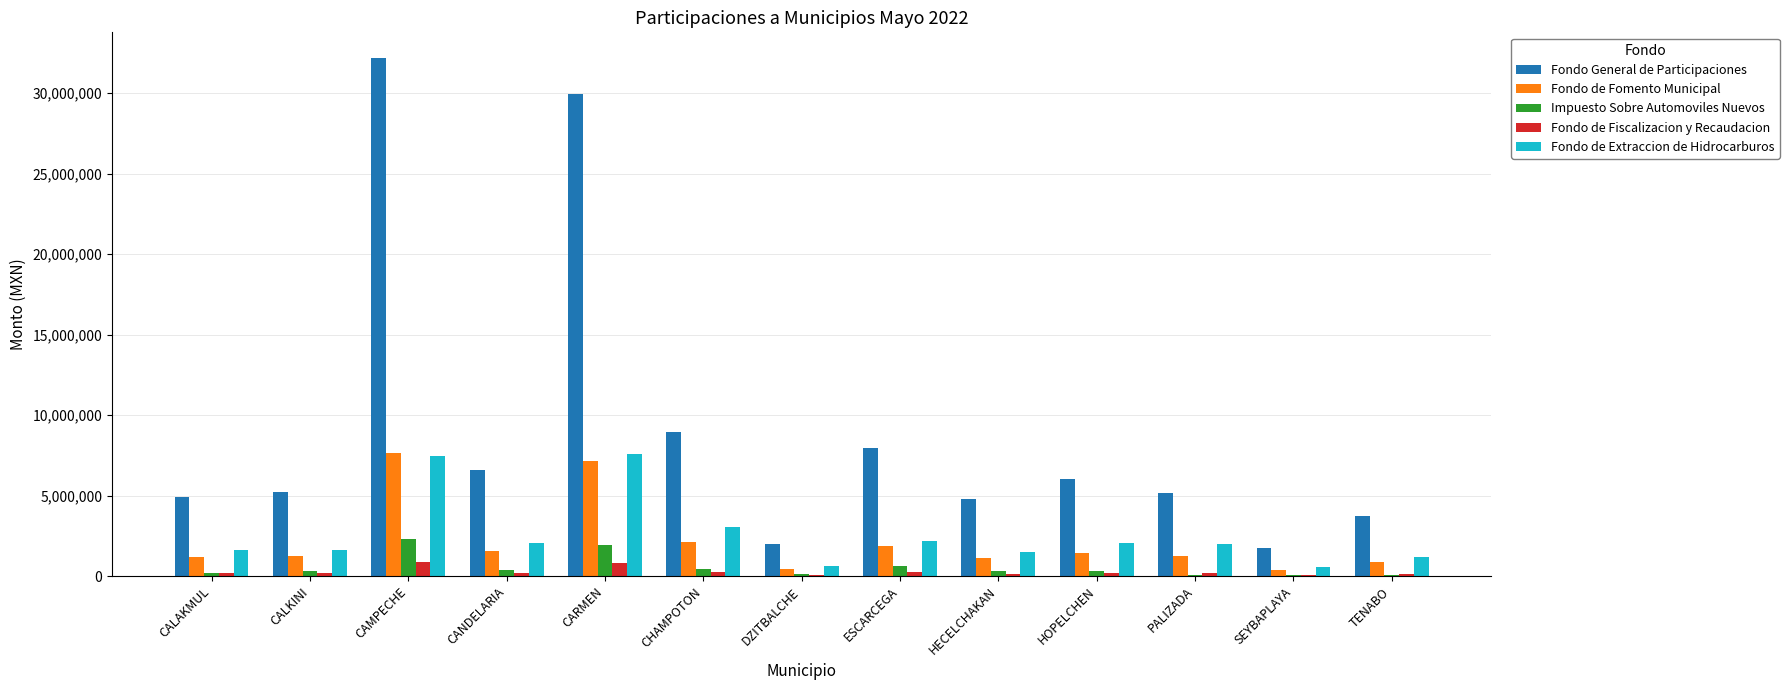

Is it true that Fondo General de Participaciones equals 1843586.4 at CHAMPOTON?

False